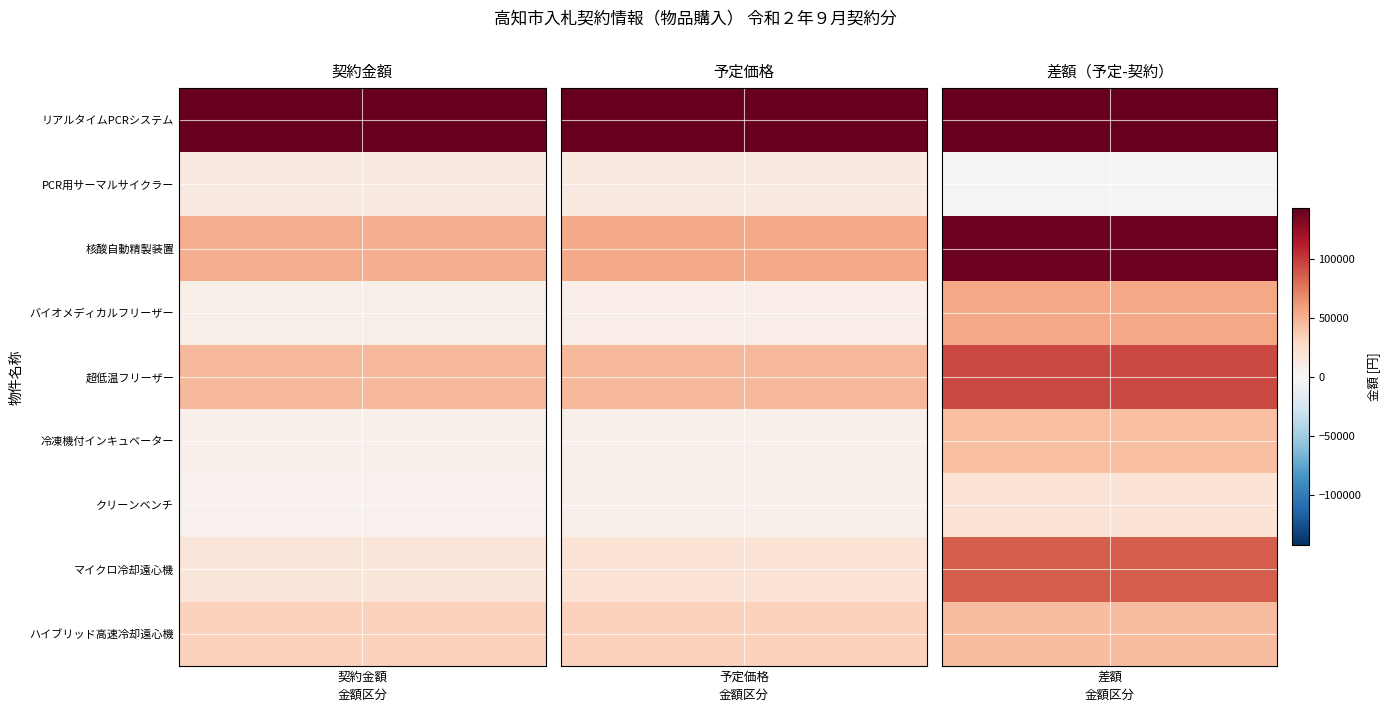

At how many categories does at least one series exceed 1589228?

2